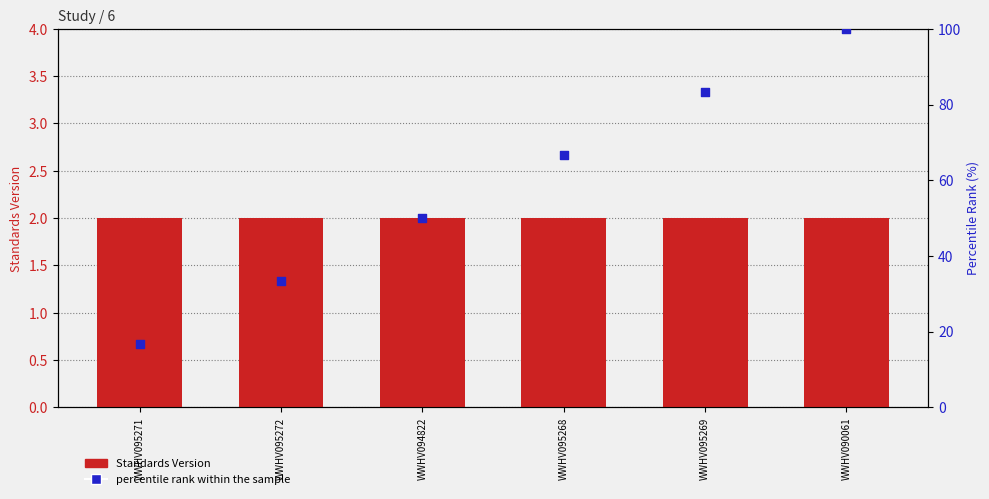

Which series has the widest spread of Y values?

percentile rank within the sample